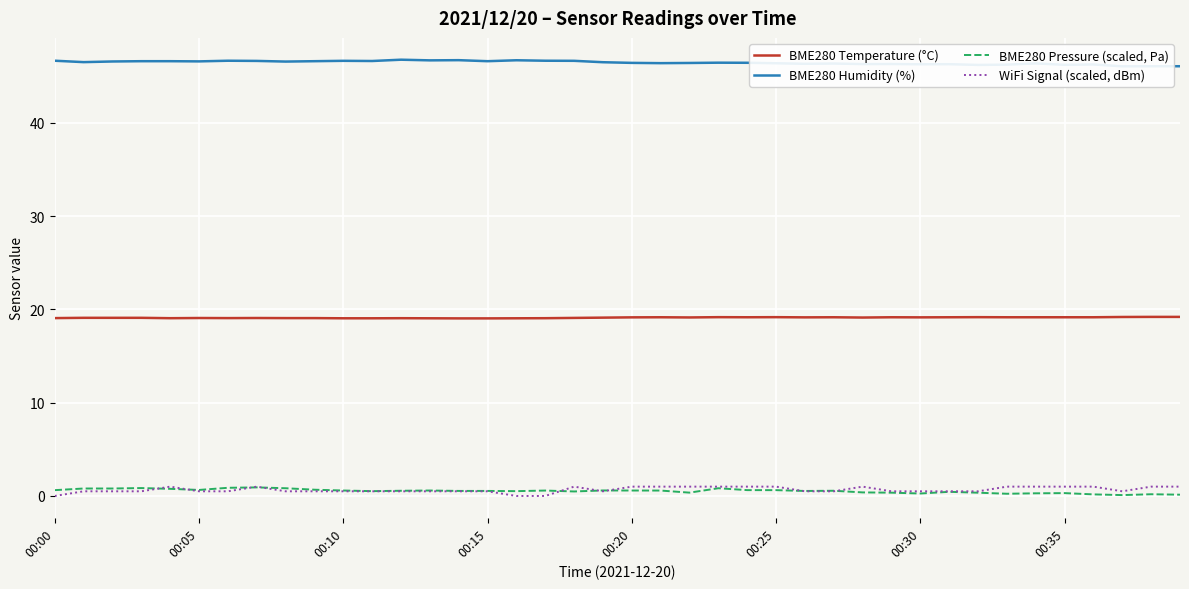

What is the value of the BME280 Pressure (scaled, Pa) point at the 10th from the left?

0.7